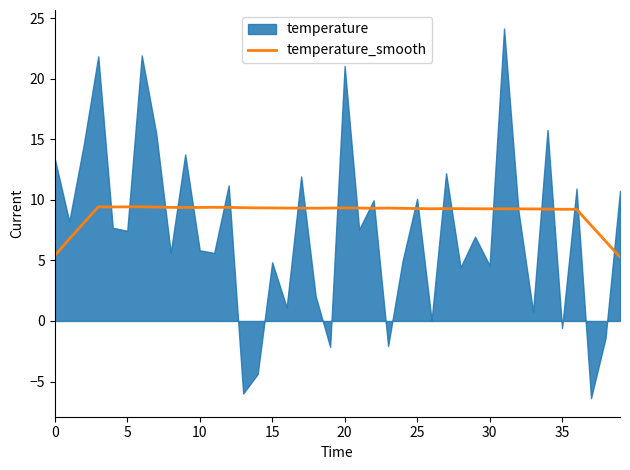

Does the chart have visible grid lines?

No